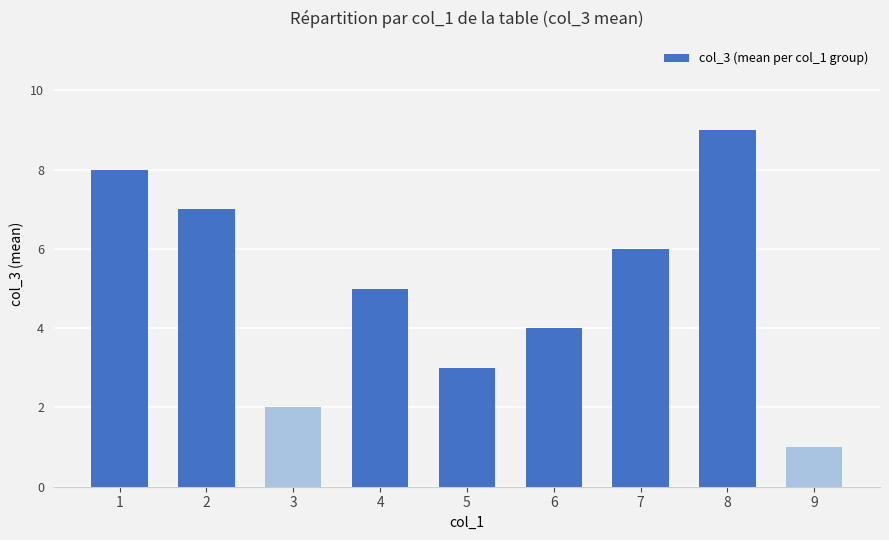

What is the difference between the second highest and minimum values?

7